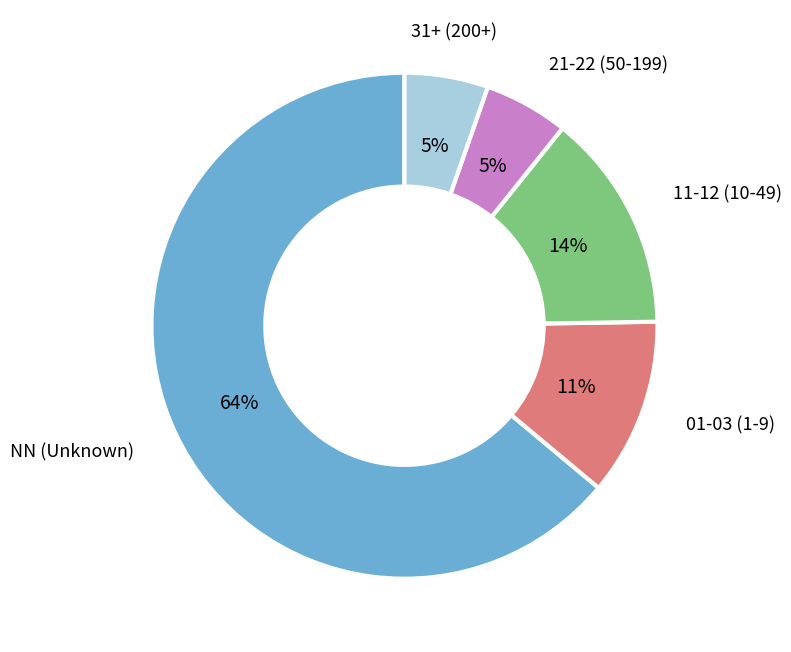

To the nearest percent, what is the average slice percentage?

20%